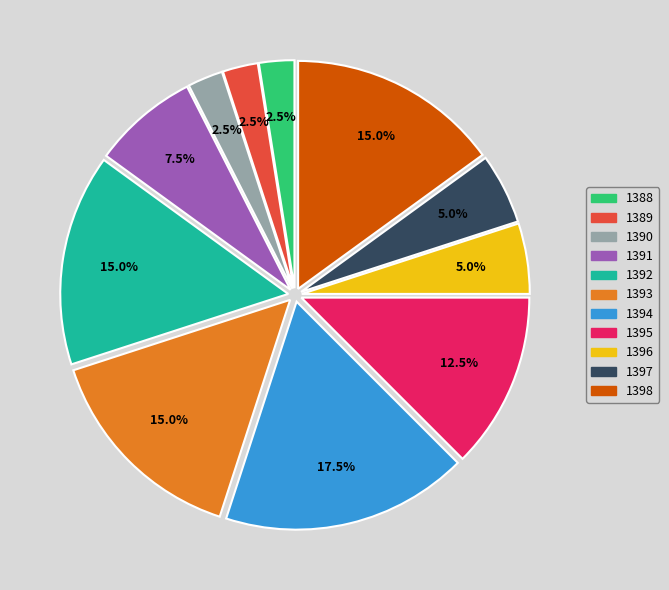

Approximately how many times larger is the value at 1392 compared to 1393?

1.0